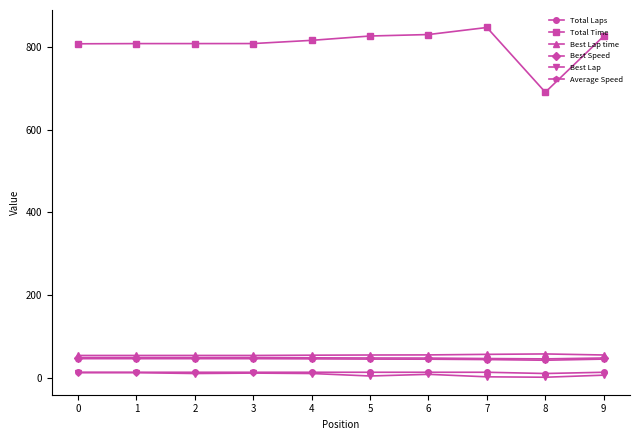

What is the greatest value displayed?

846.5